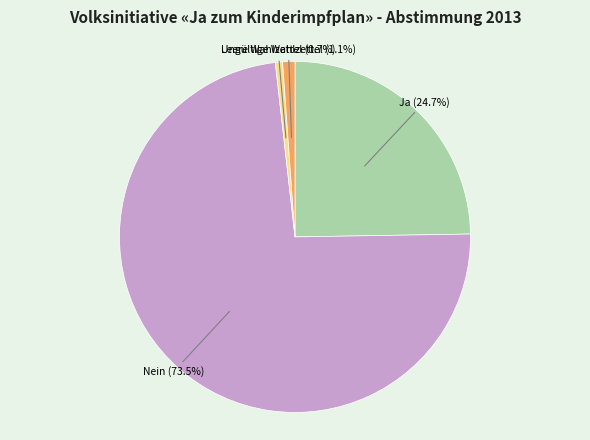

How many slices are in this pie chart?

4